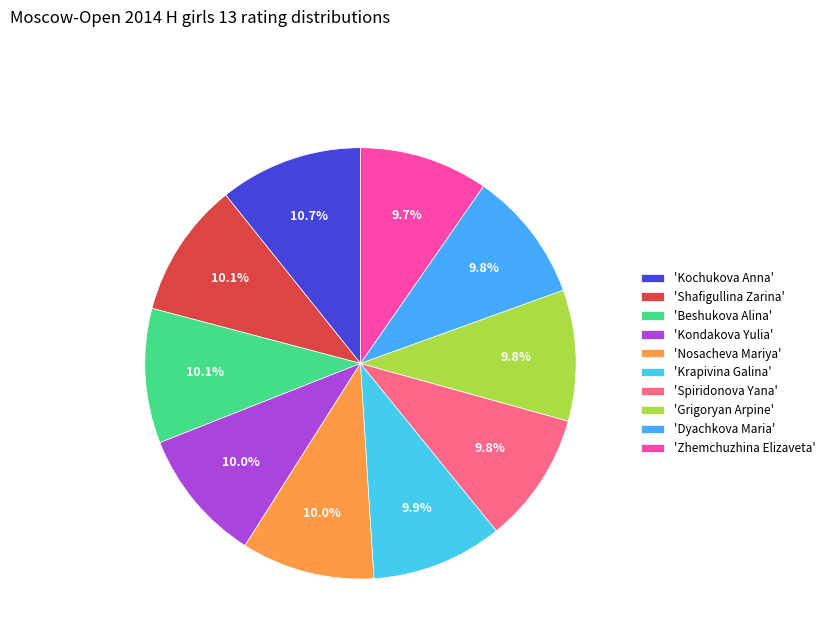

To the nearest percent, what is the difference between the largest and smallest slice percentages?

1%